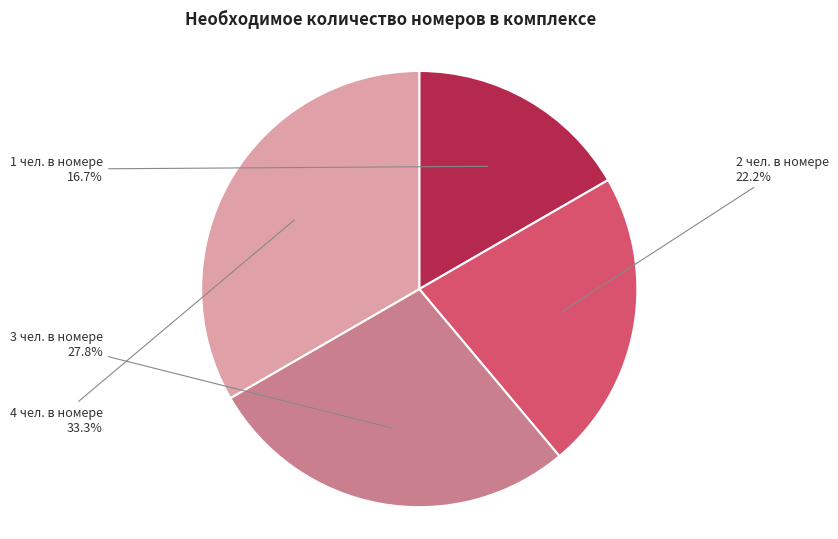

Does any single category account for the majority?

No